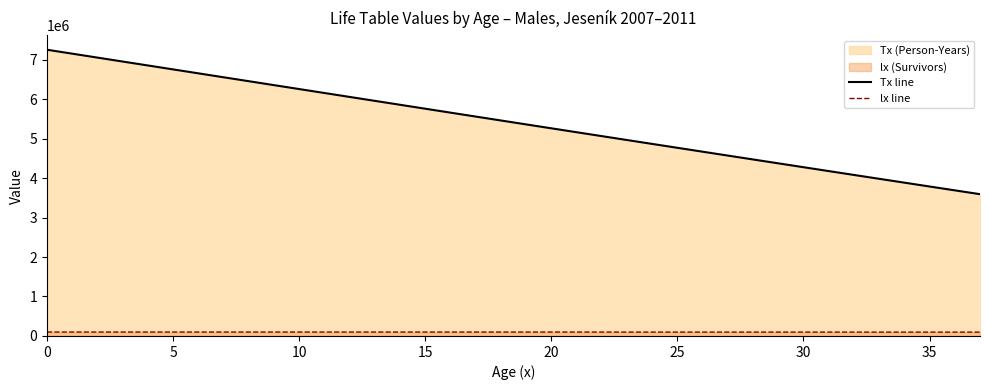

How many distinct data groups are displayed?

2